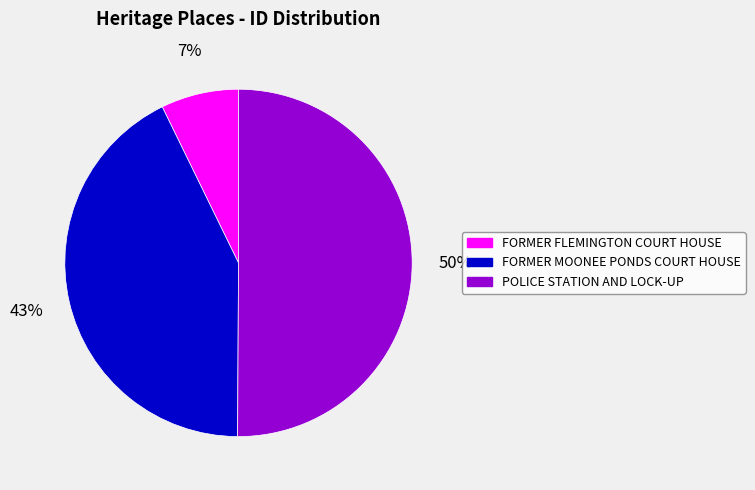

Approximately how many times larger is the value at FORMER MOONEE PONDS COURT HOUSE compared to POLICE STATION AND LOCK-UP?

0.9